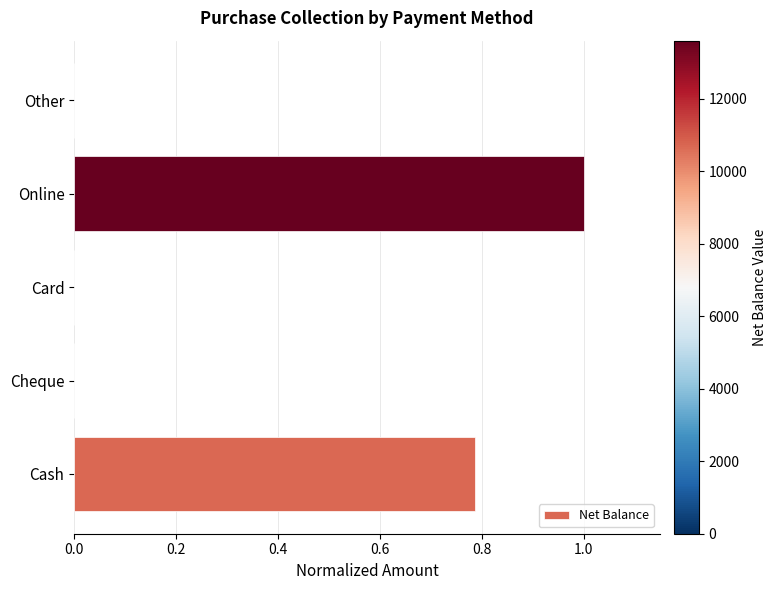

At which category does the chart reach its peak across all series?

Online